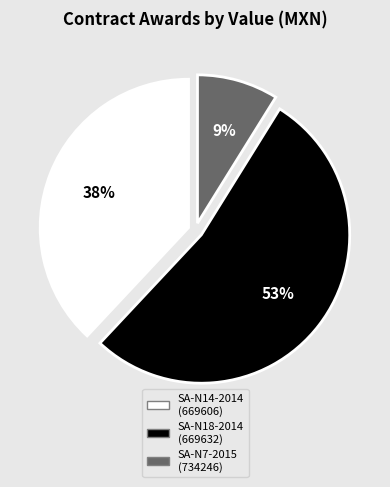

Count the number of slices in the pie.

3